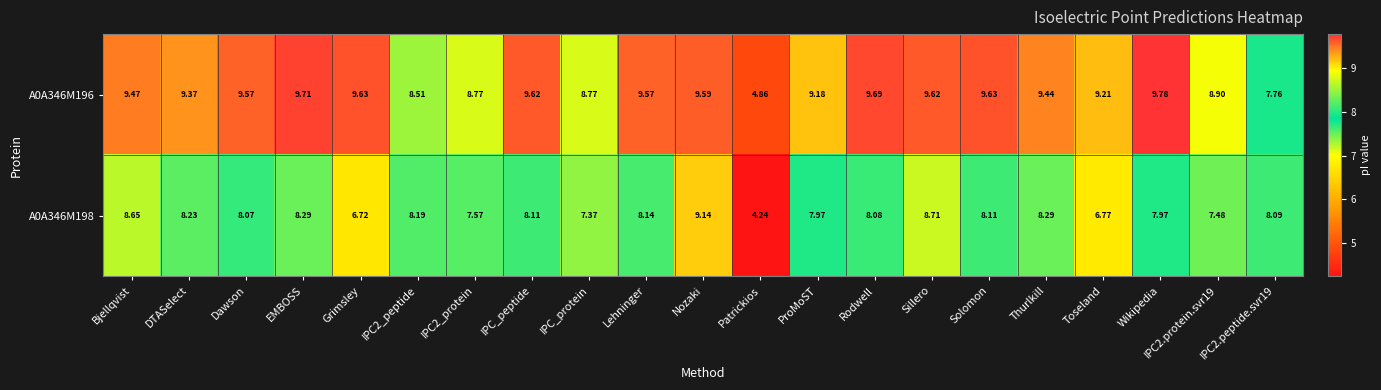

Where does the A0A346M198 series first go above 8?

Bjellqvist